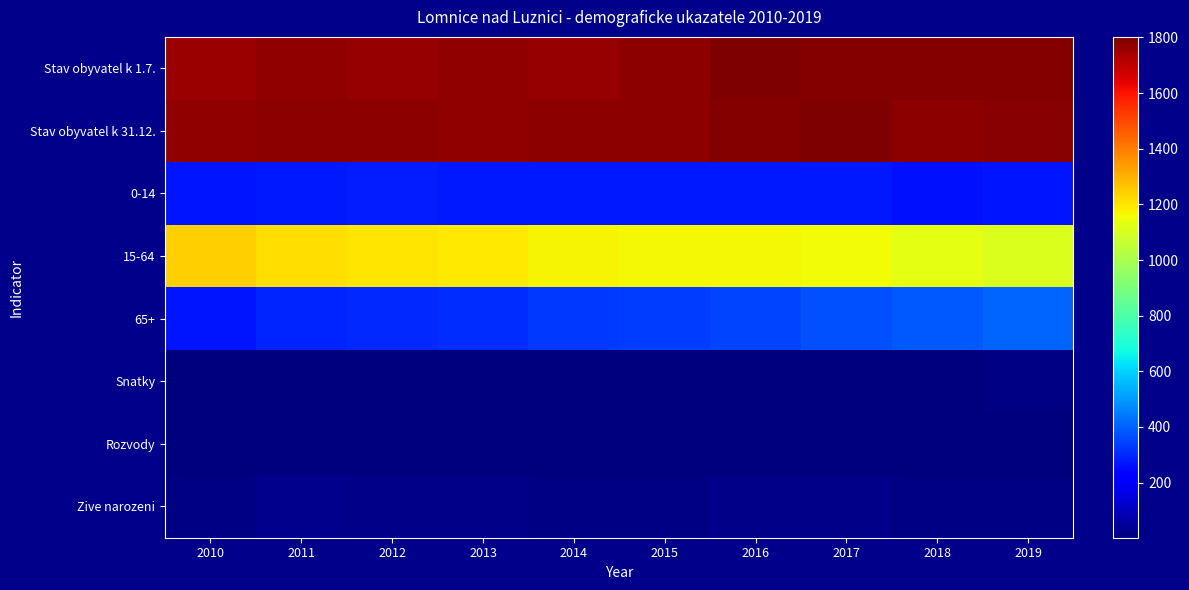

Reading left to right, list all the values displayed in this chart.

Stav obyvatel k 1.7.: 2010=1756	2011=1768	2012=1762	2013=1769	2014=1765	2015=1778	2016=1798	2017=1794	2018=1788	2019=1788
Stav obyvatel k 31.12.: 2010=1770	2011=1780	2012=1780	2013=1773	2014=1778	2015=1777	2016=1791	2017=1802	2018=1778	2019=1782
0-14: 2010=263	2011=270	2012=278	2013=272	2014=275	2015=272	2016=270	2017=274	2018=262	2019=265
15-64: 2010=1243	2011=1217	2012=1201	2013=1195	2014=1172	2015=1169	2016=1168	2017=1159	2018=1129	2019=1112
65+: 2010=264	2011=293	2012=301	2013=306	2014=331	2015=336	2016=353	2017=369	2018=387	2019=405
Snatky: 2010=9	2011=7	2012=9	2013=8	2014=5	2015=8	2016=9	2017=9	2018=7	2019=11
Rozvody: 2010=3	2011=4	2012=4	2013=8	2014=8	2015=5	2016=4	2017=4	2018=7	2019=2
Zive narozeni: 2010=10	2011=24	2012=23	2013=18	2014=15	2015=11	2016=17	2017=17	2018=12	2019=15